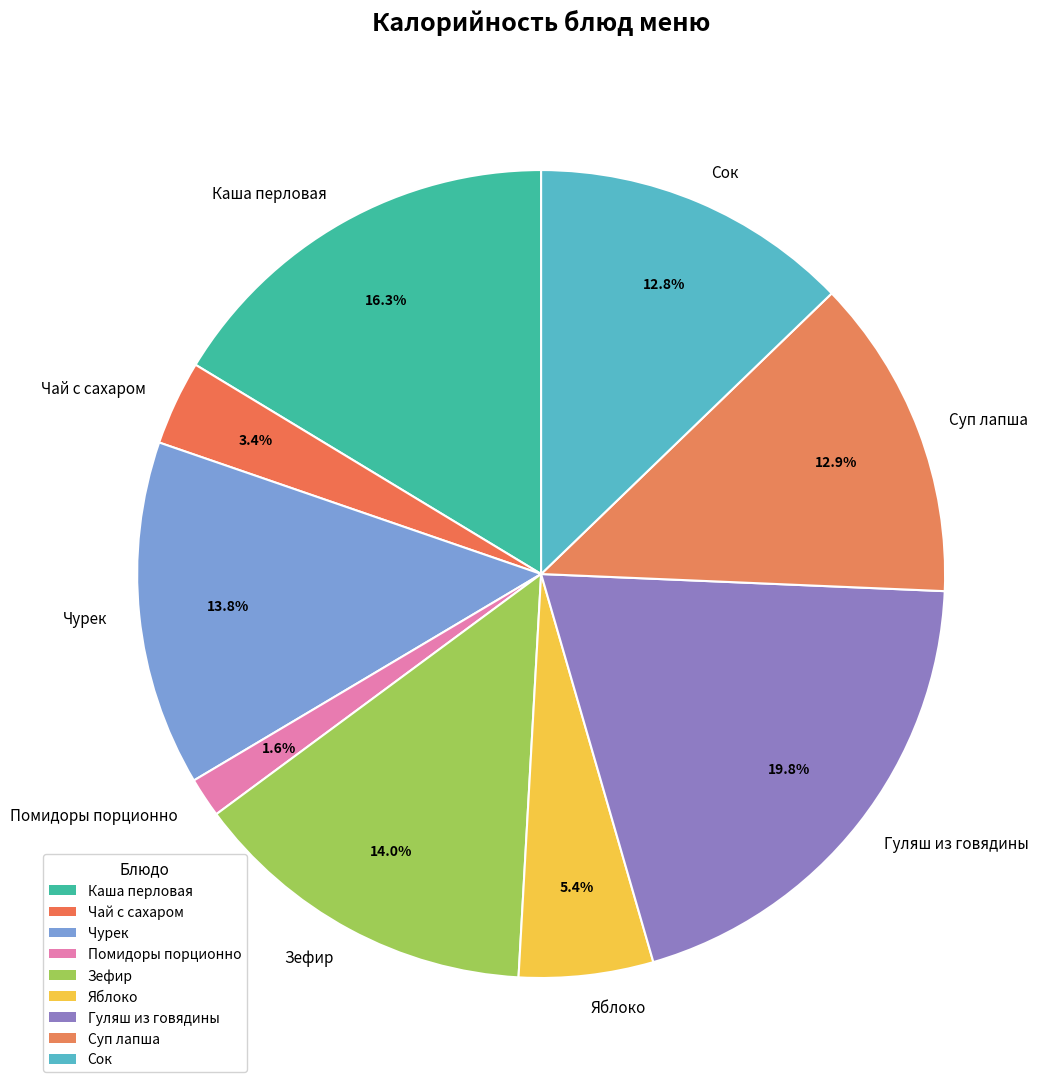

Is it true that Гуляш из говядины is 9% of the pie?

False